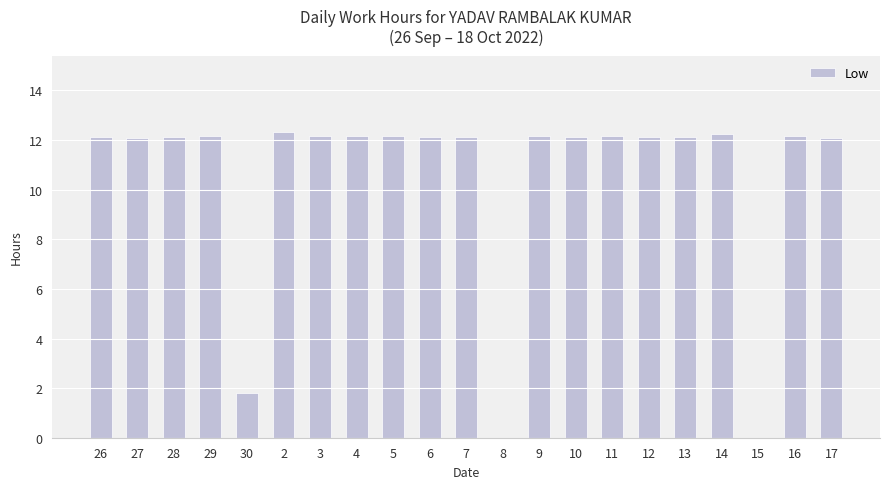

What is the change in value from 30 to 14?

+10.4